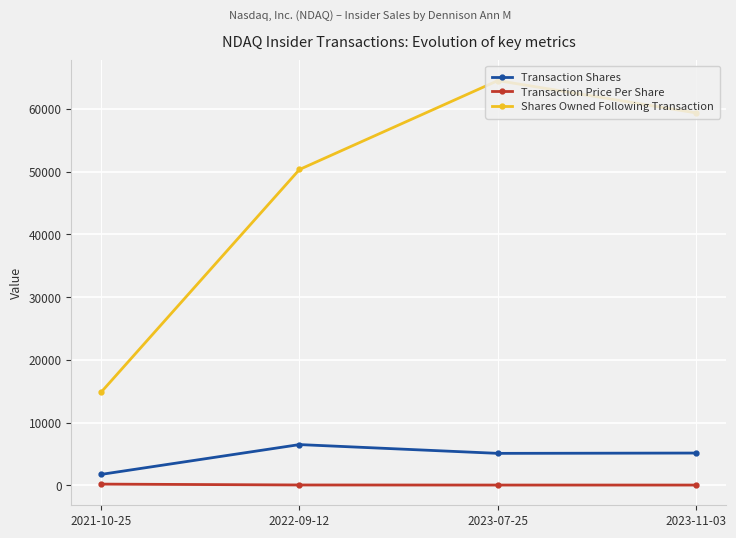

Which series has the widest spread of values?

Shares Owned Following Transaction